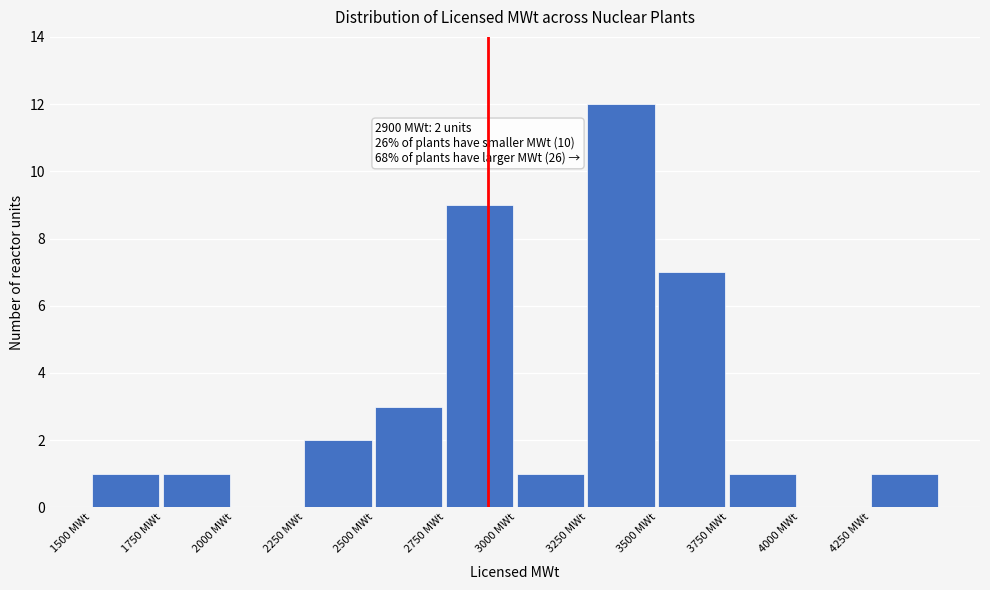

Over which range of the x-axis is the bar tallest?

3250 to 3500